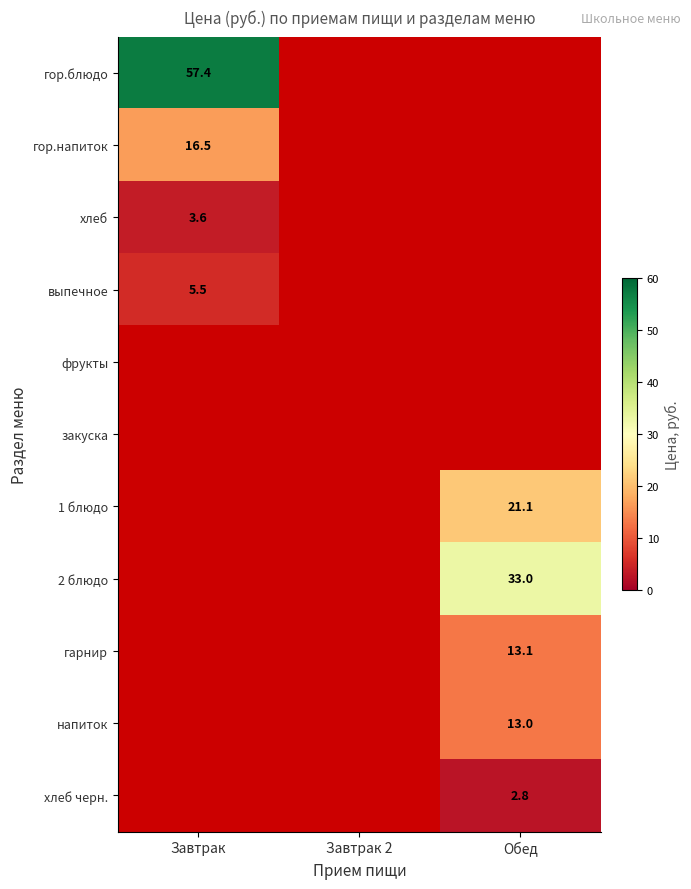

List the labels in order of напиток value, smallest first.

Завтрак, Завтрак 2, Обед